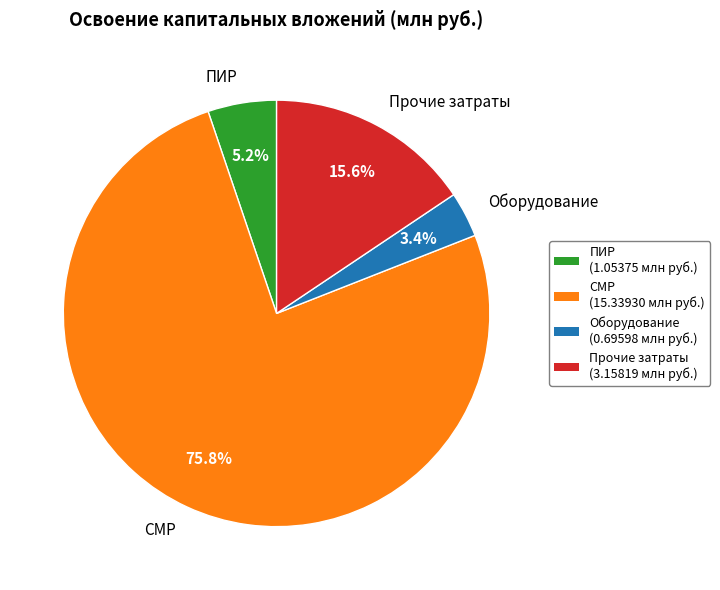

Which slice represents more than half of the pie?

СМР